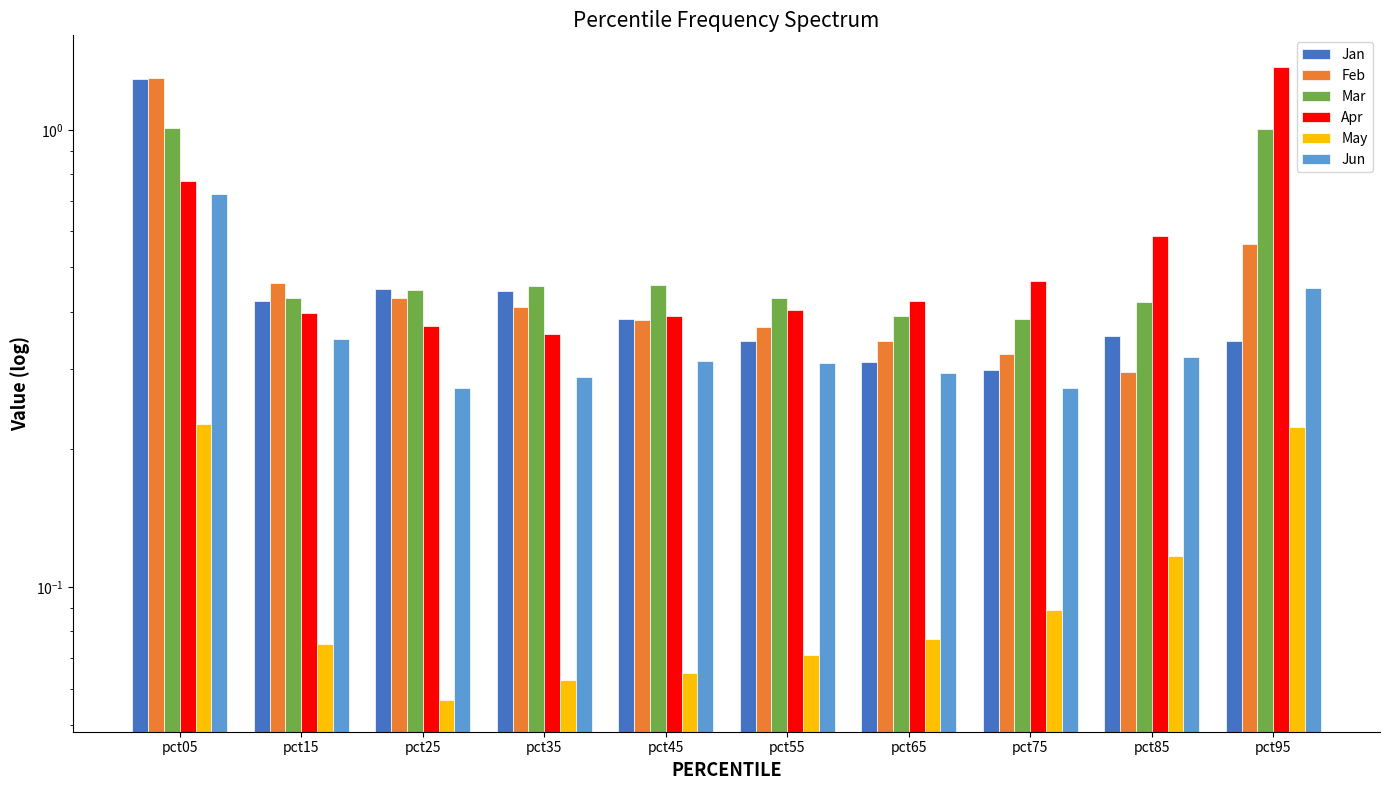

Rank the series by their maximum value, from highest to lowest.

Apr, Feb, Jan, Mar, Jun, May